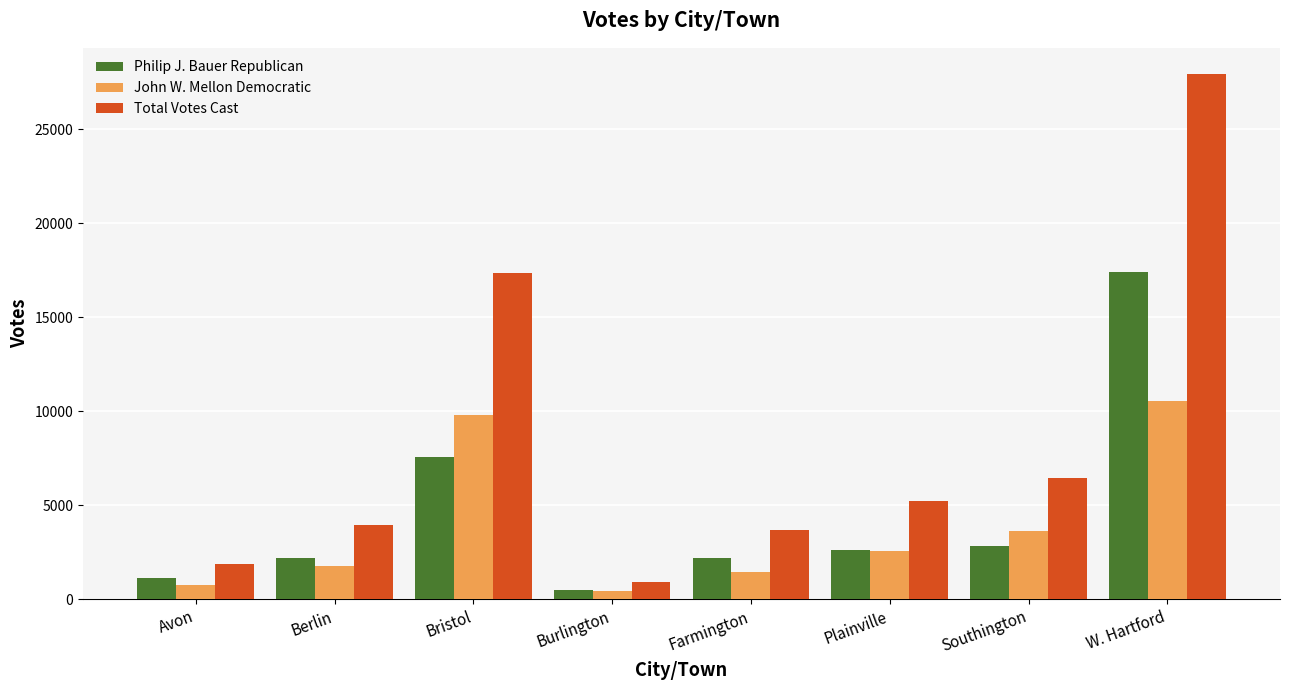

Read the Philip J. Bauer Republican value at Burlington, to the nearest 10.

470